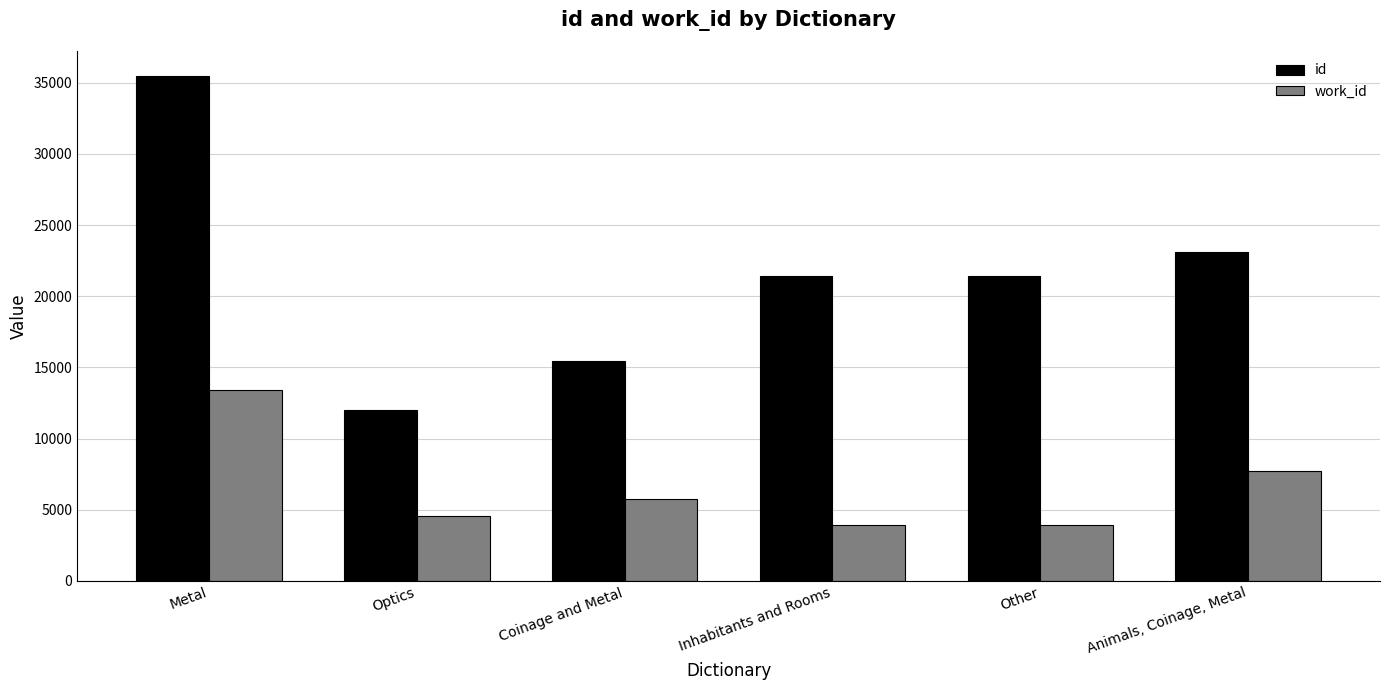

What is the smallest value displayed?

3938